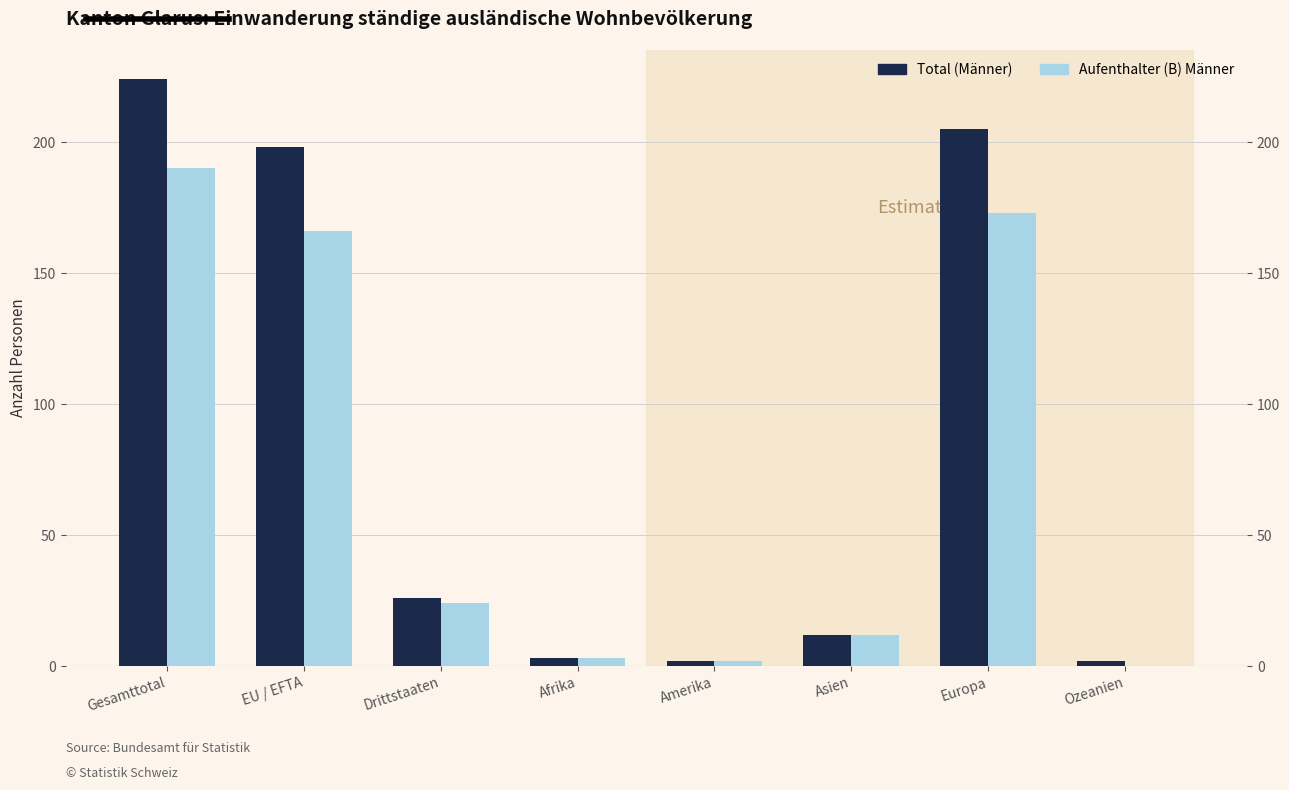

How many distinct data groups are displayed?

2